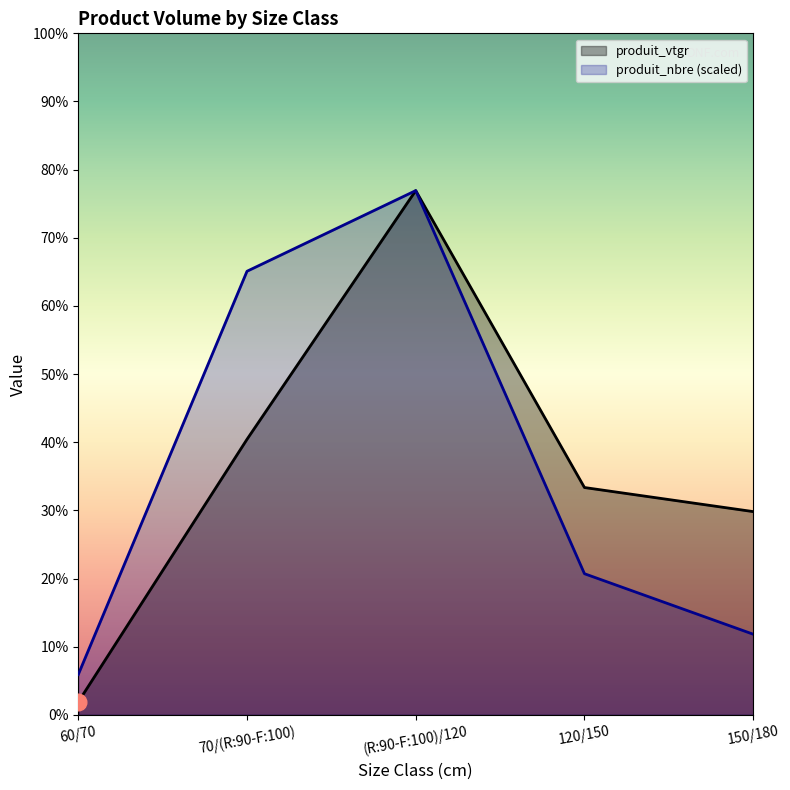

Where do produit_nbre and produit_vtgr first cross each other?

(R:90-F:100)/120 and 120/150